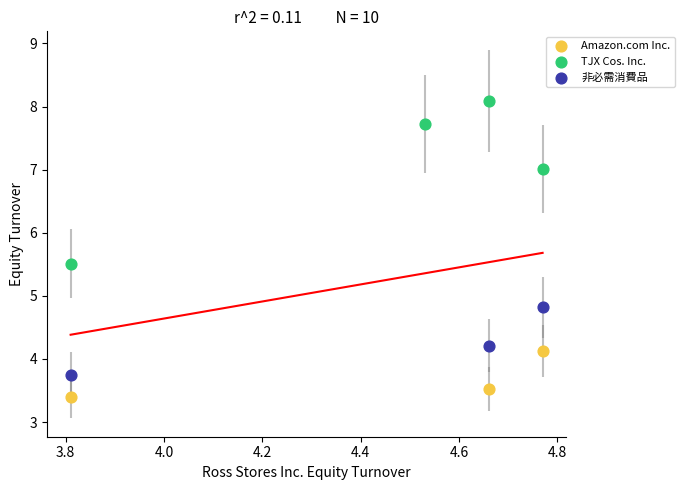

Which series reaches the maximum Y coordinate?

TJX Cos. Inc.